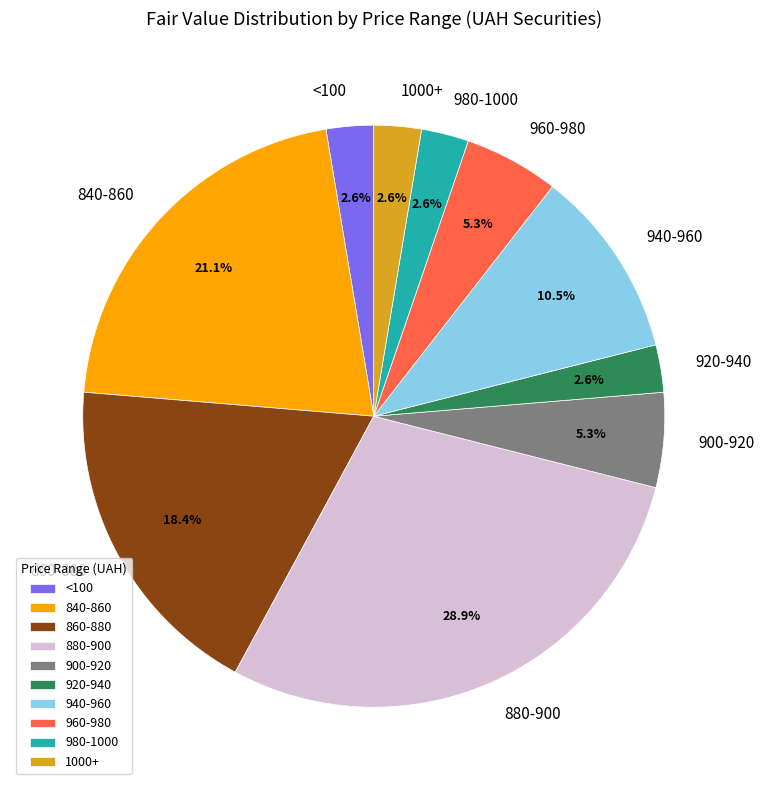

Combined, do <100 and 880-900 account for over 50%?

No